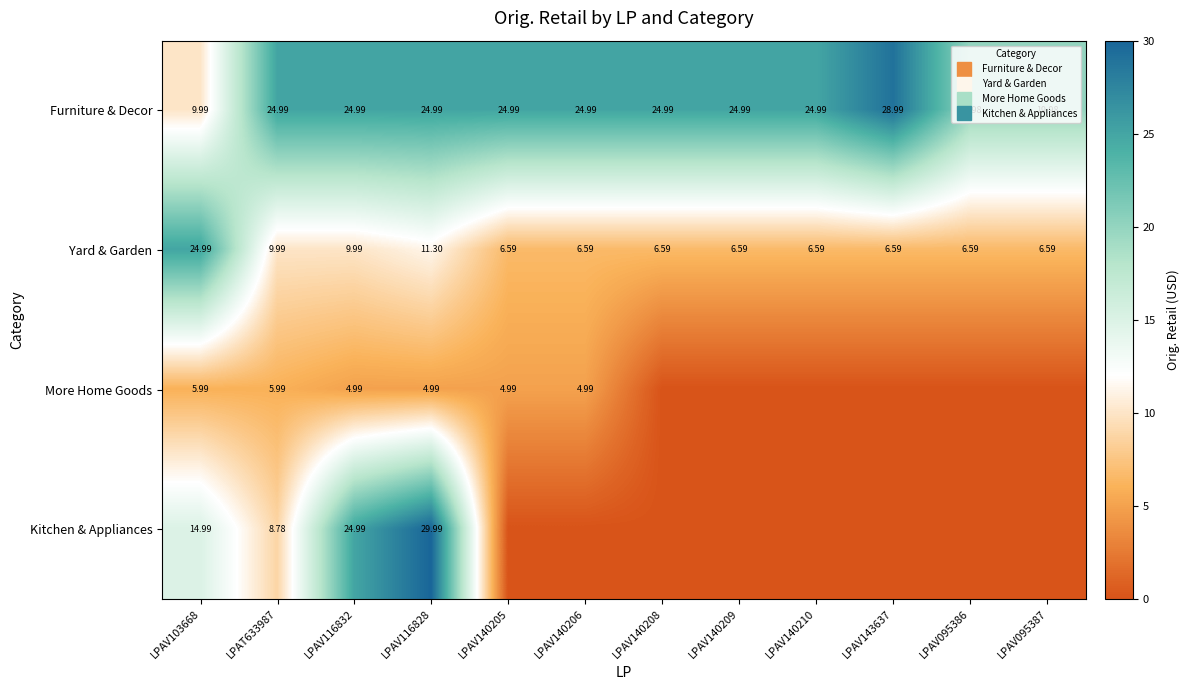

What is the total value across all series at LPAV140208?

31.6